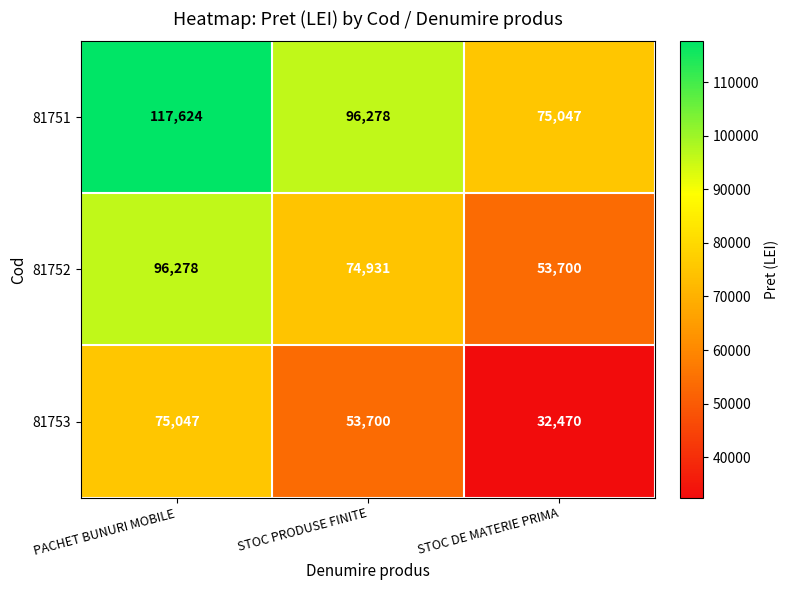

How many 81751 values are between 75047 and 117624?

3